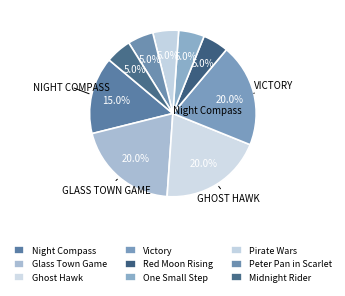

Is the sum of One Small Step and Glass Town Game greater than half?

No